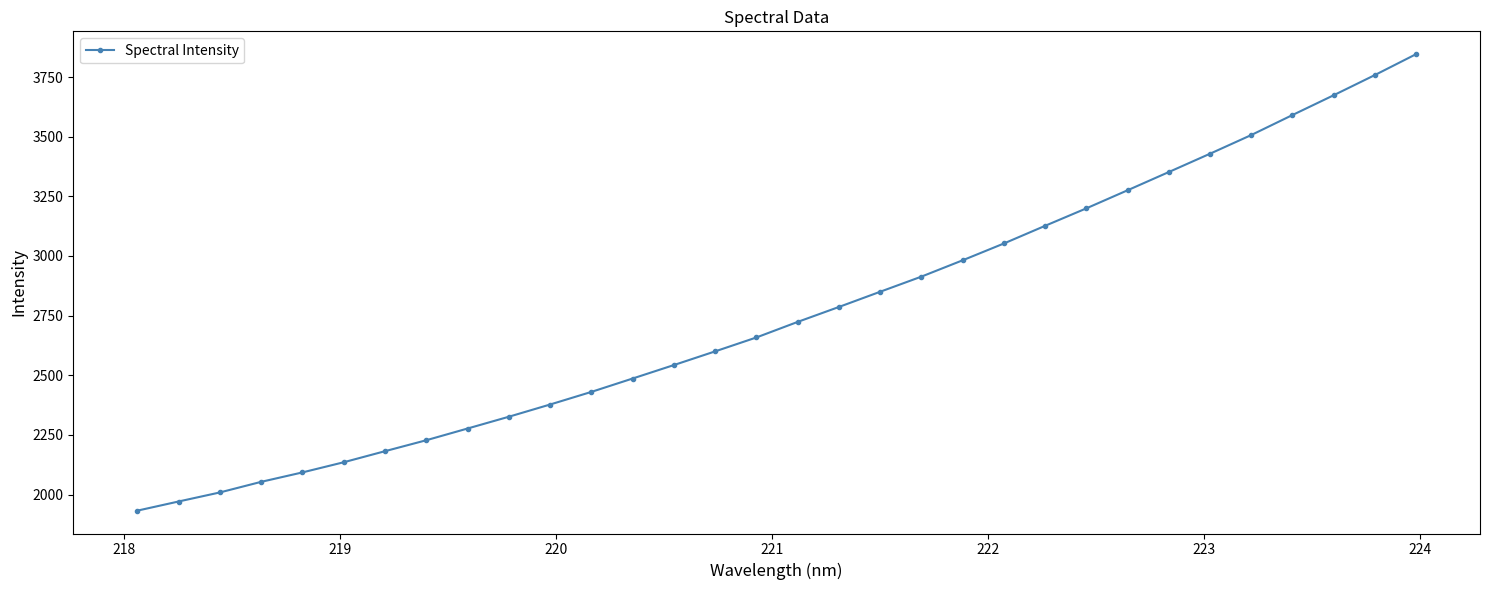

What is the greatest value displayed?

3845.9